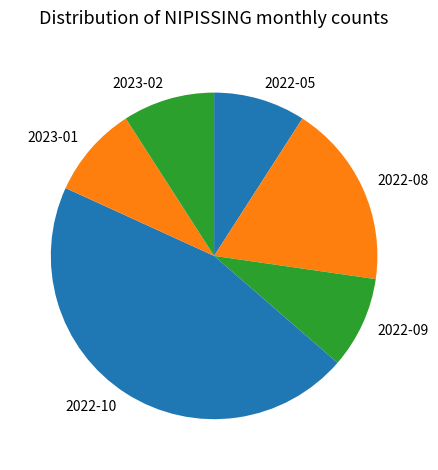

Does 2022-05 represent more than half of the total?

No